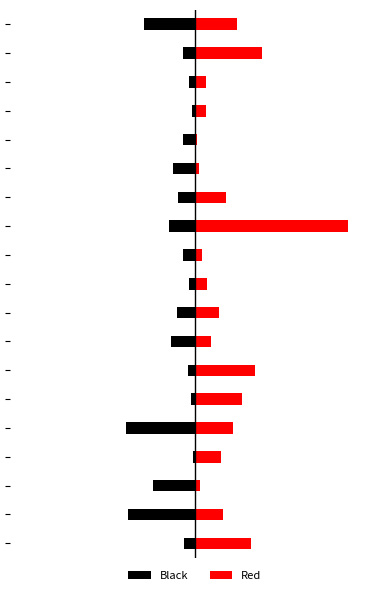

What are all the series names shown in the legend?

Black, Red